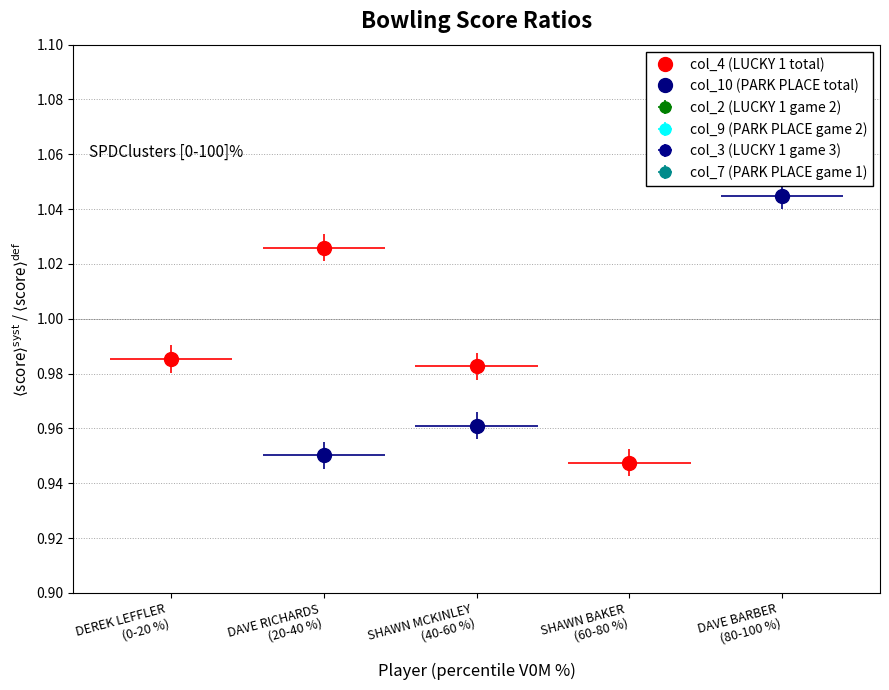

True or false: col_3 has more than 2 interior local peaks.

False